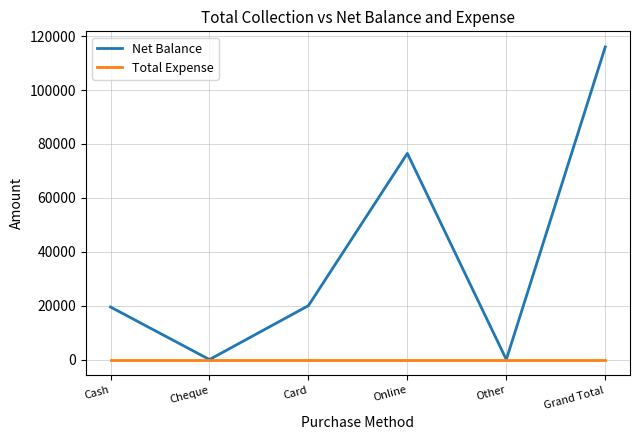

What is the spread (max minus min) of values at Cash?

19500